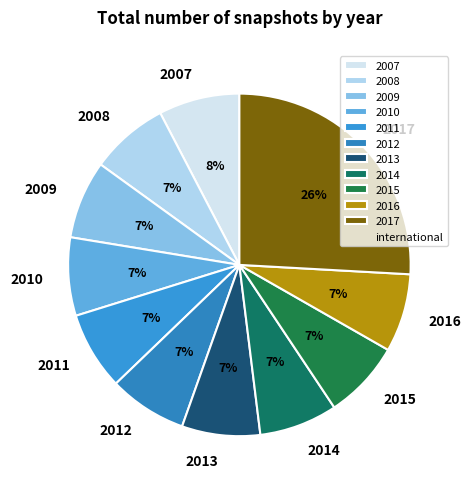

Is it true that 2012 is 1% of the pie?

False